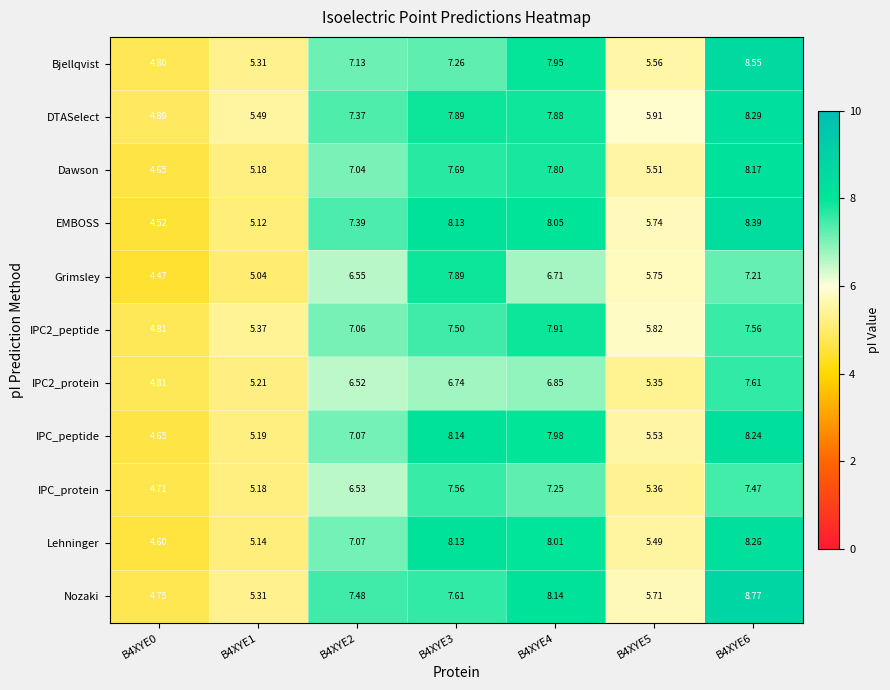

List the series in order of their peak value, lowest first.

IPC_protein, IPC2_protein, Grimsley, IPC2_peptide, Dawson, IPC_peptide, Lehninger, DTASelect, EMBOSS, Bjellqvist, Nozaki